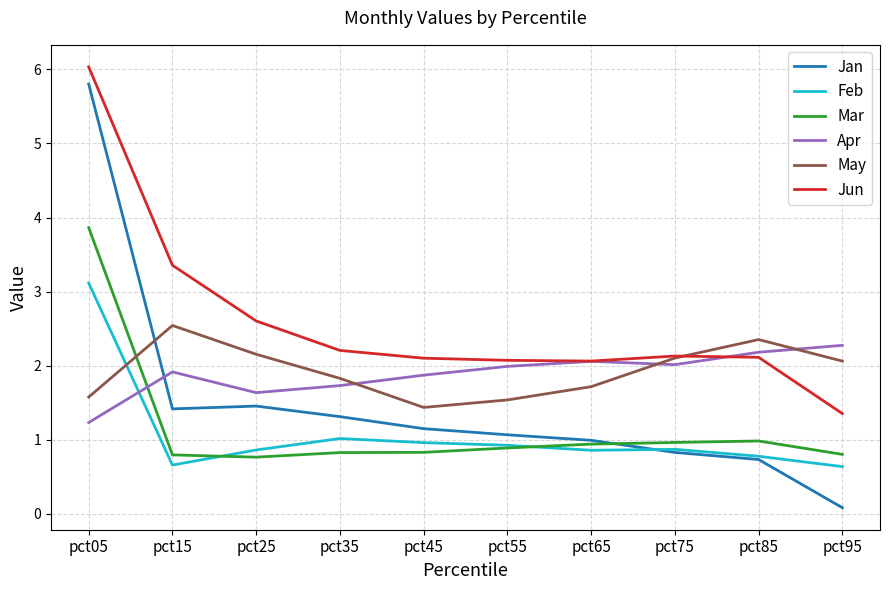

The value of Mar at pct55 is 0.9. True or false?

True